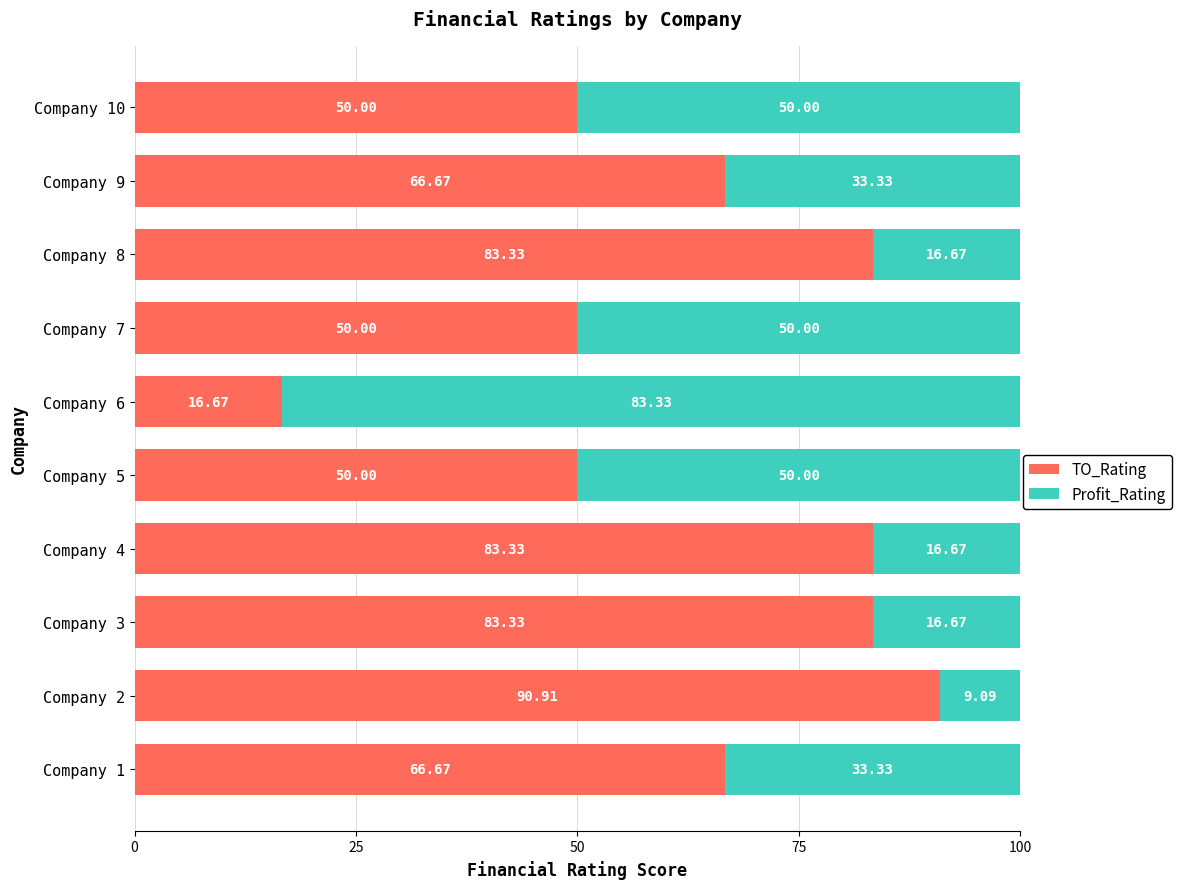

What is the difference between the TO_Rating values at Company 5 and Company 8?

33.3